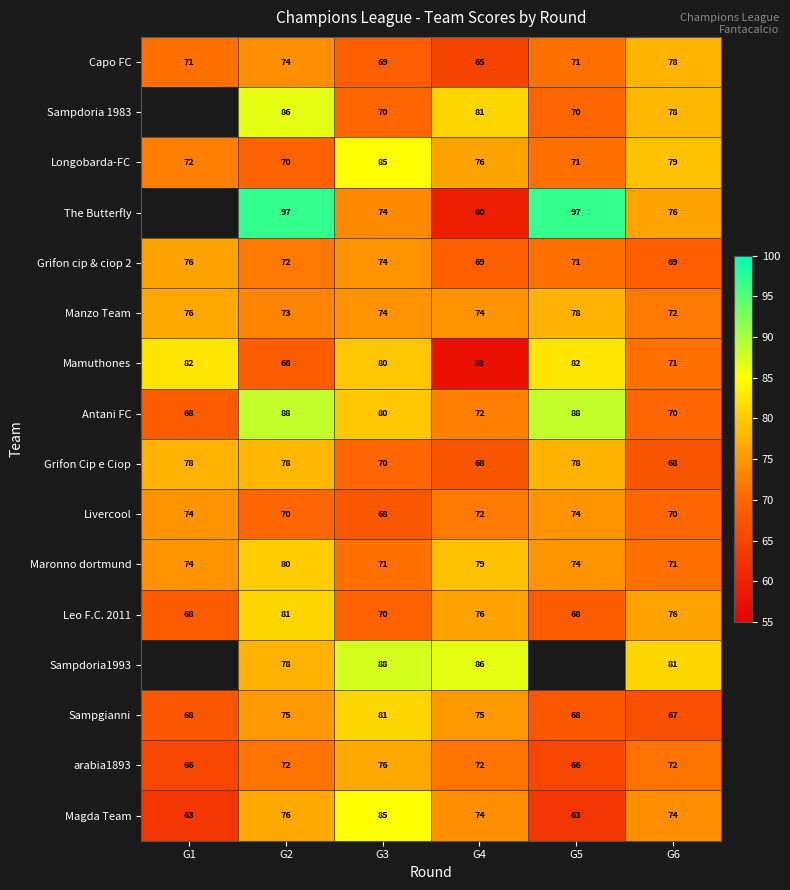

Is it true that Grifon Cip e Ciop equals 68 at G4?

True